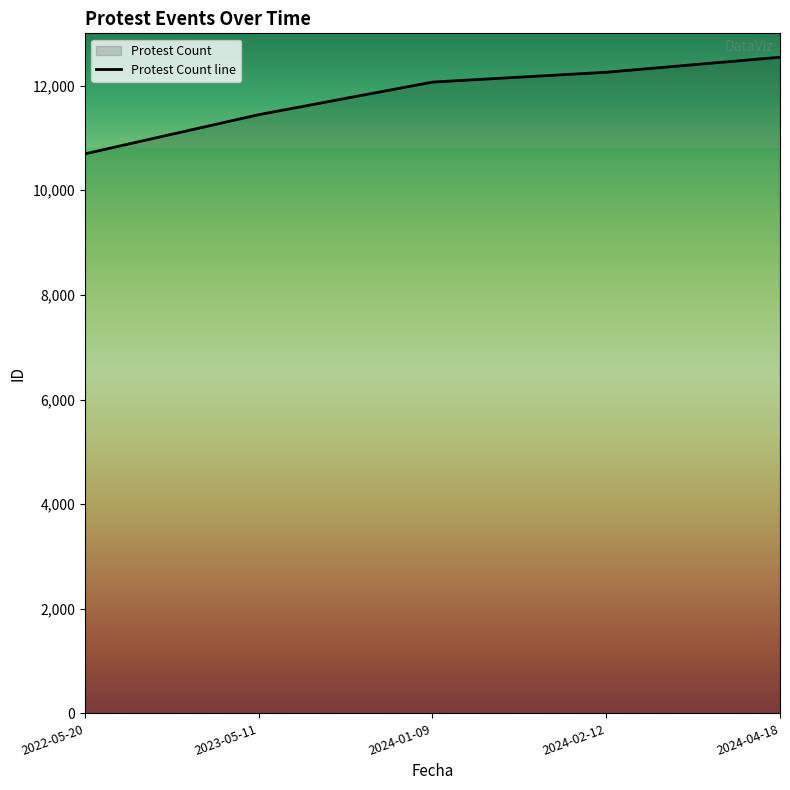

What is the change in value from 2022-05-20 to 2023-05-11?

+749